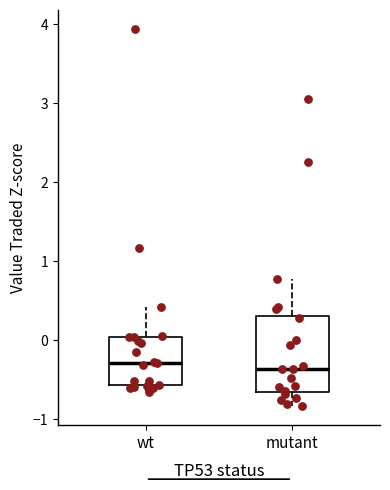

Where does the median line of the box for wt sit on the y-axis? The values are not printed on the chart, so give them approximately, as read against the axis.

-0.3